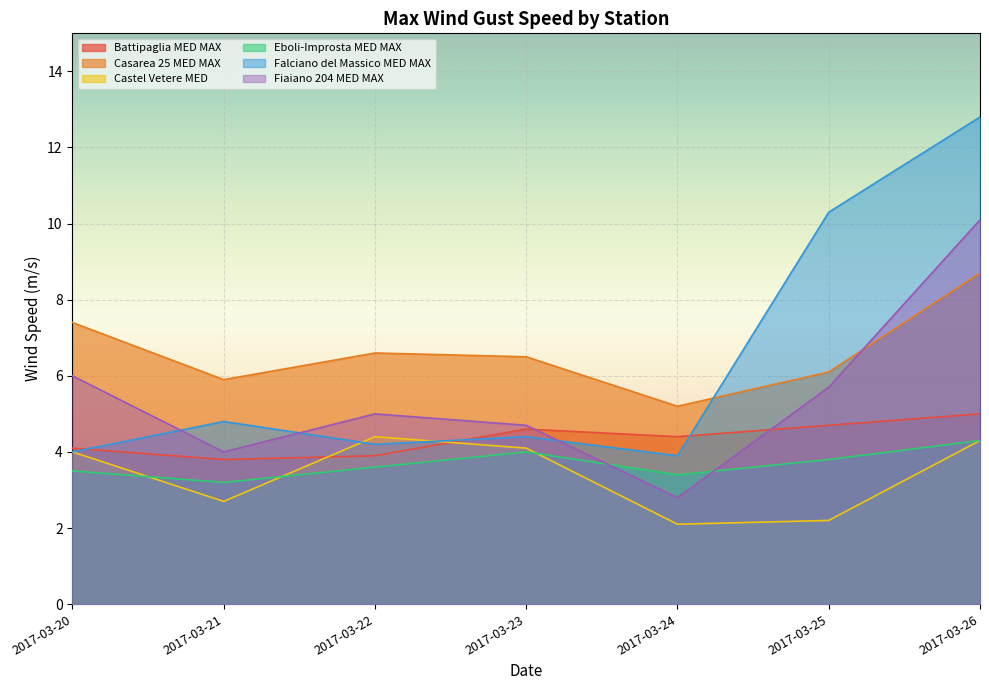

True or false: Battipaglia MED MAX and Eboli-Improsta MED MAX cross at least once.

False